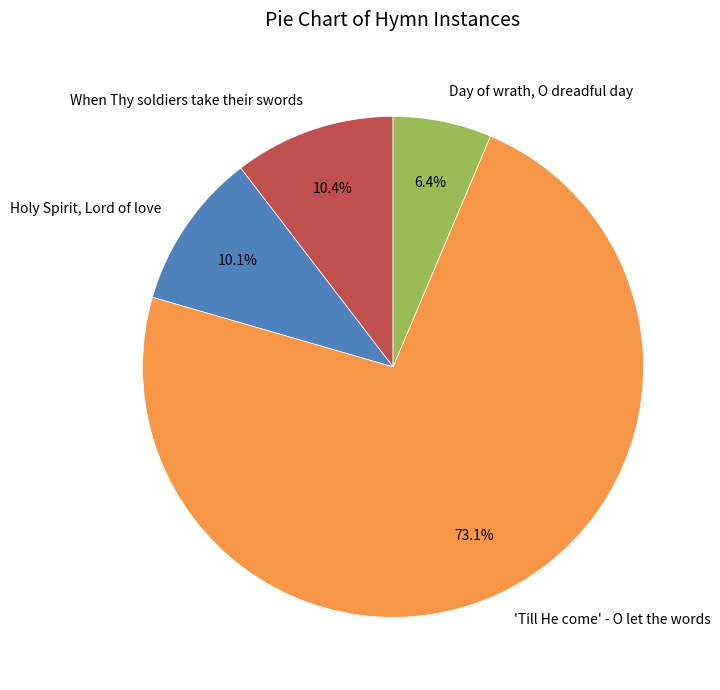

Does Day of wrath, O dreadful day represent more than half of the total?

No